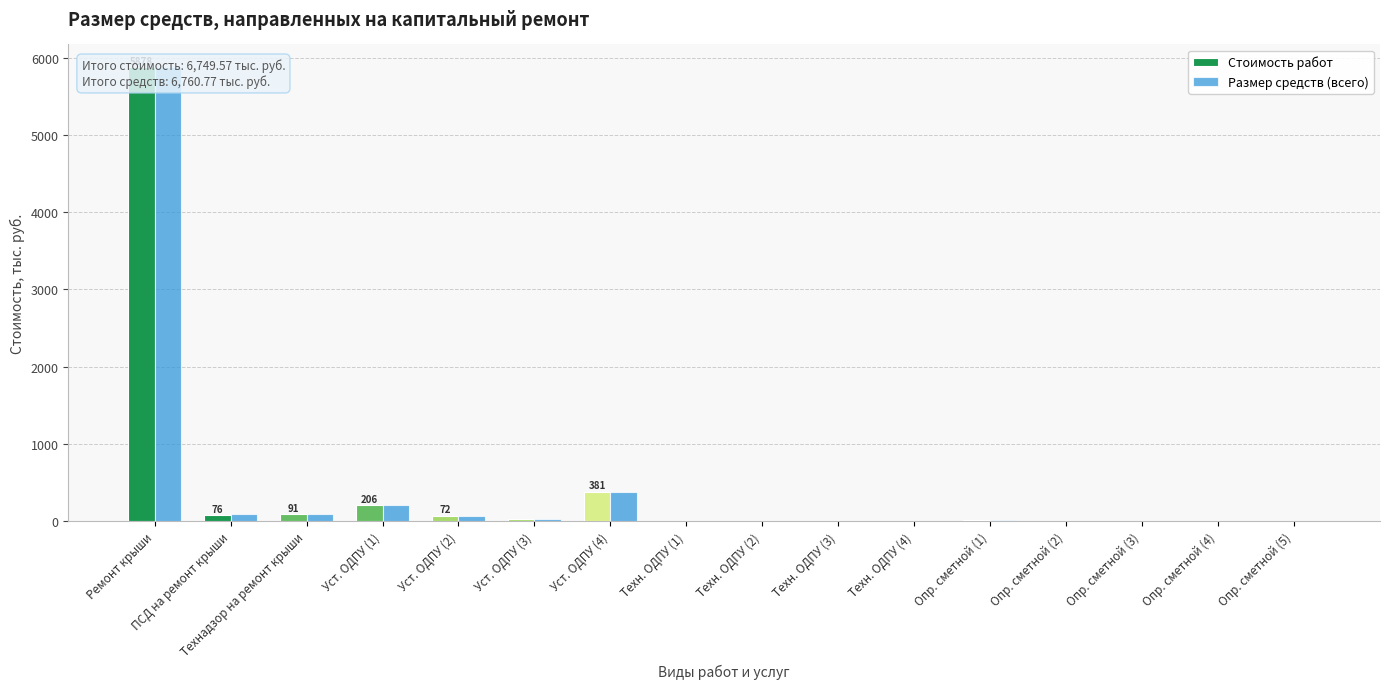

How many bars are there in total?

32